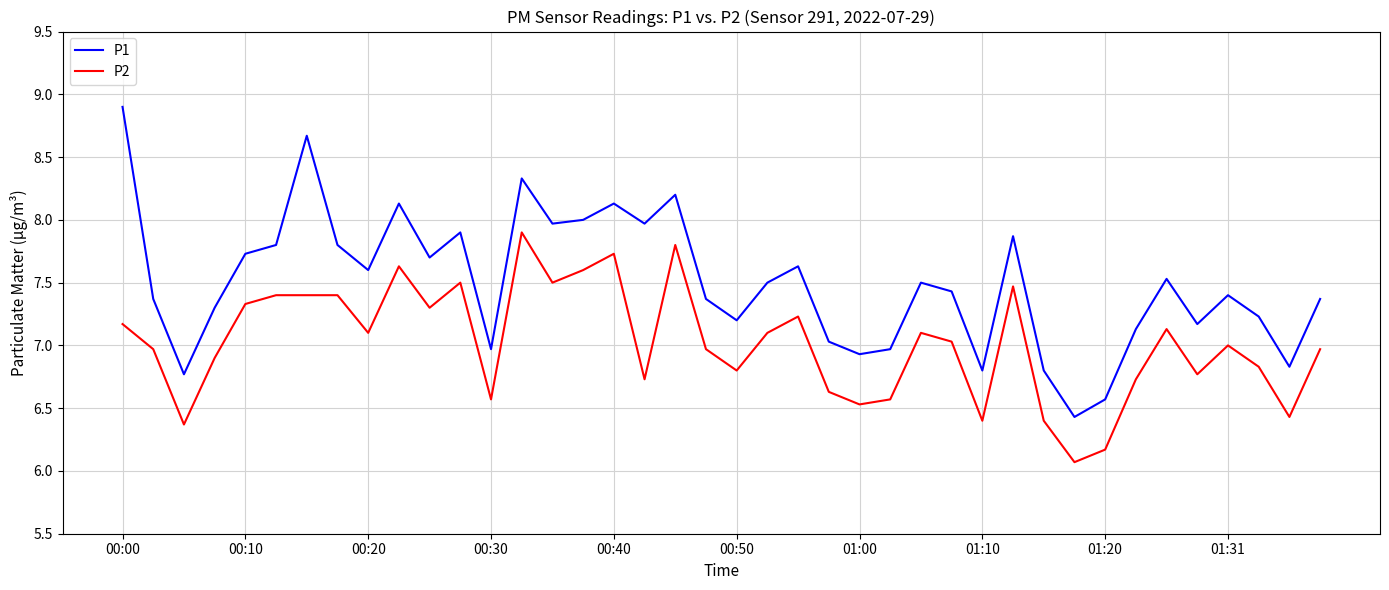

What is the greatest value displayed?

8.9